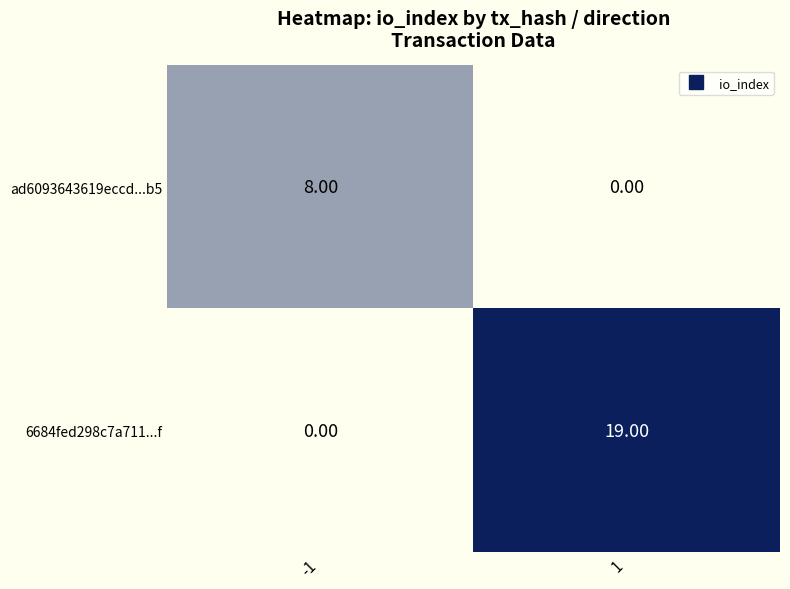

What is the total value across all series at -1?

8